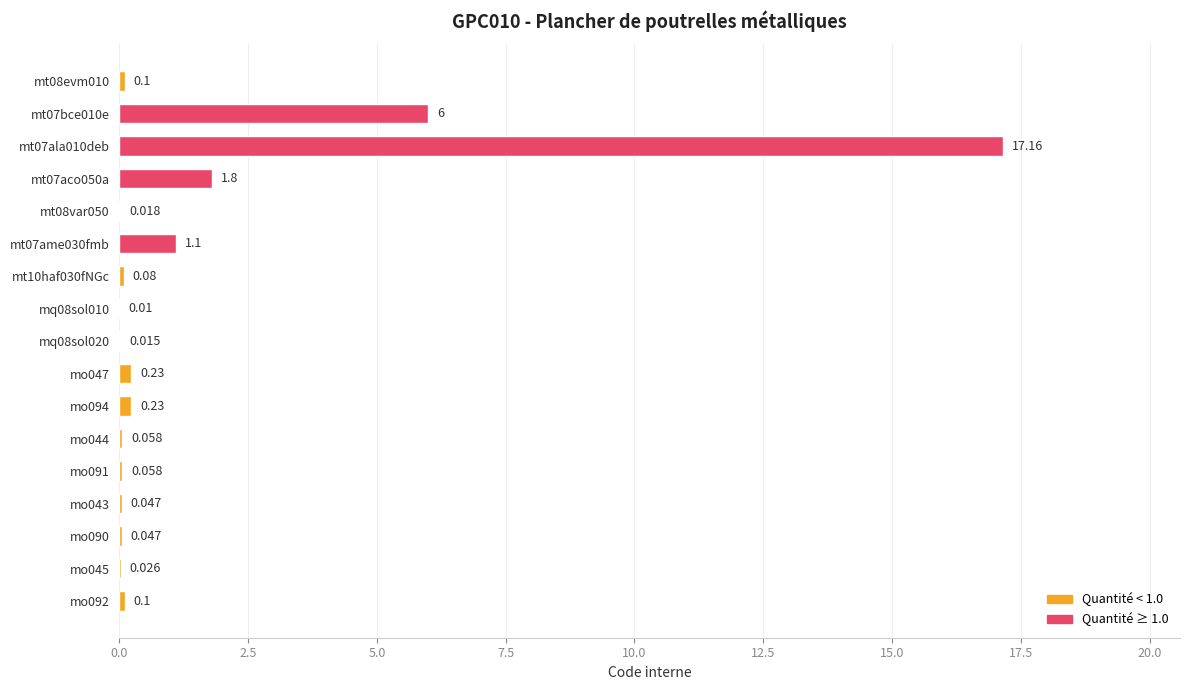

What is the greatest value displayed?

17.2